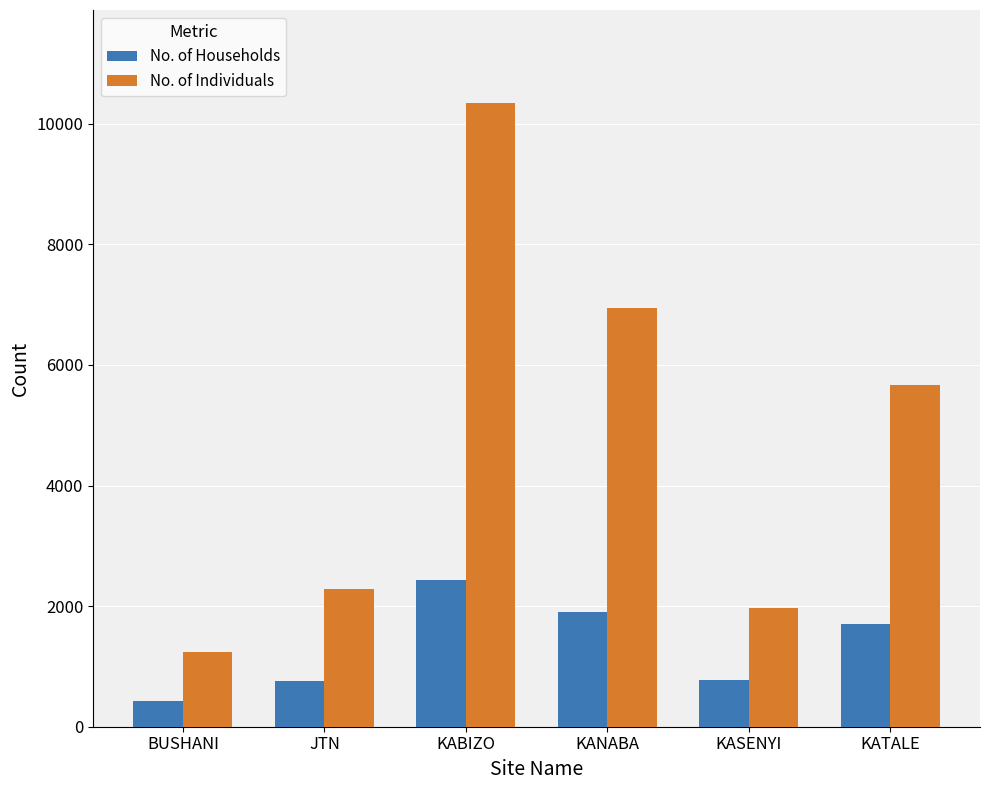

What is the value of the No. of Households bar at the 2nd from the left?

755